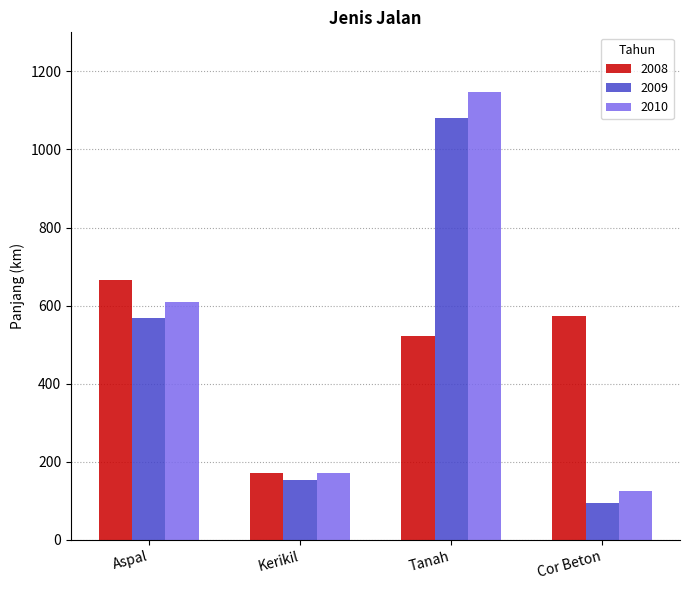

The value of 2010 at Kerikil is 172.0. True or false?

True